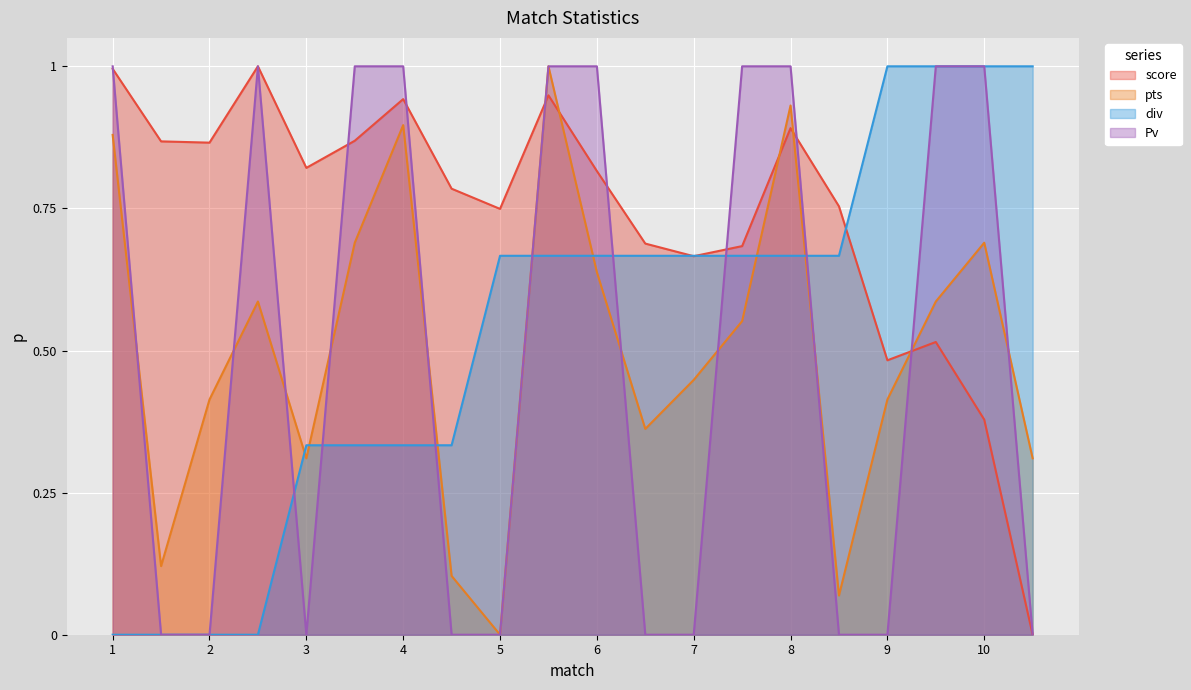

What is the spread (max minus min) of values at 8?

0.3